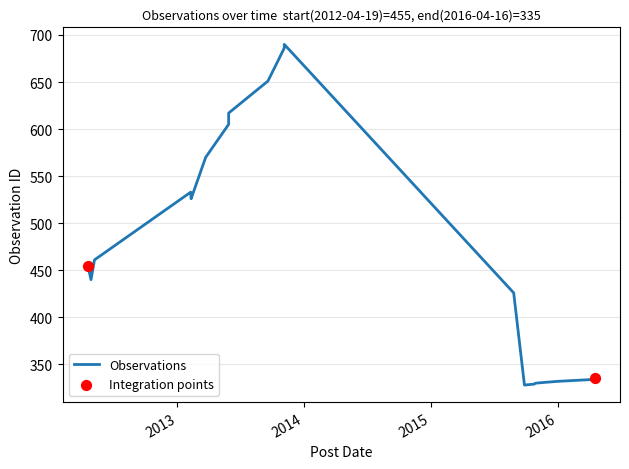

What is the ratio of the value at 2013-09-19 to the value at 2015-09-27?

2.0